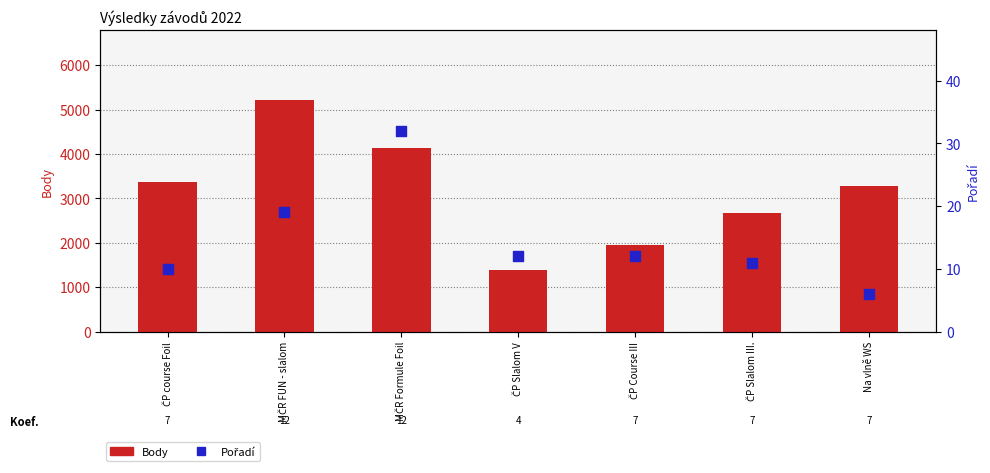

Which series has the largest total across all categories?

Body